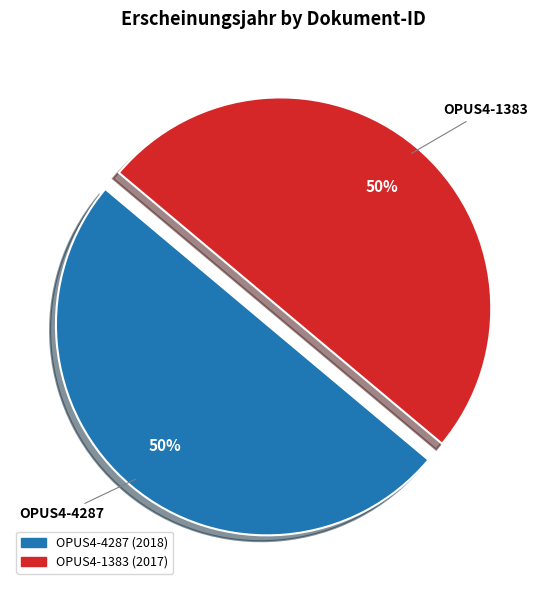

What percentage is the OPUS4-4287 slice, to the nearest percent?

50%